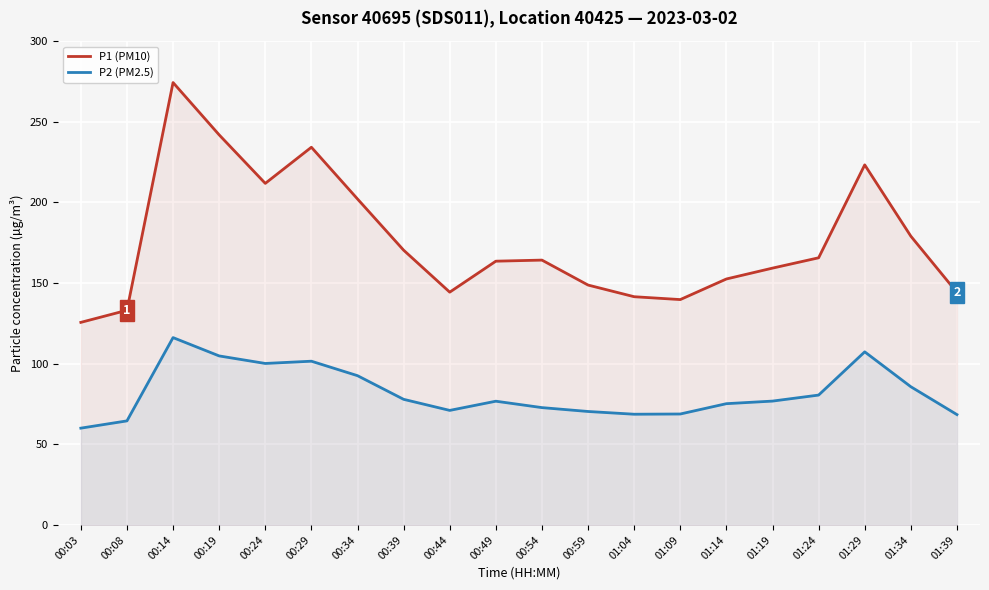

How many data points in P1 (PM10) are above 164?

10